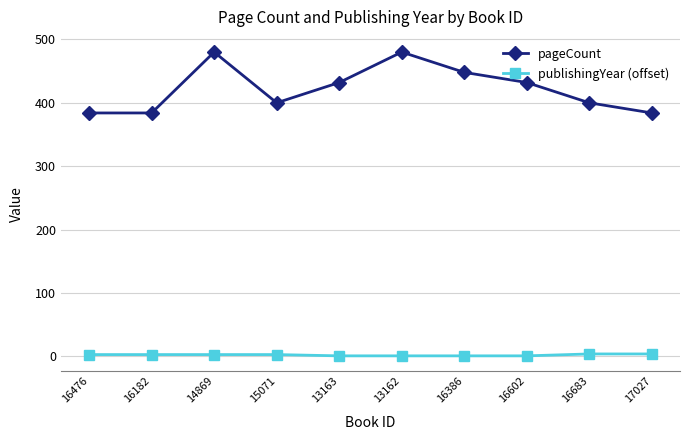

List the series in order of their overall mean, lowest first.

publishingYear (offset), pageCount